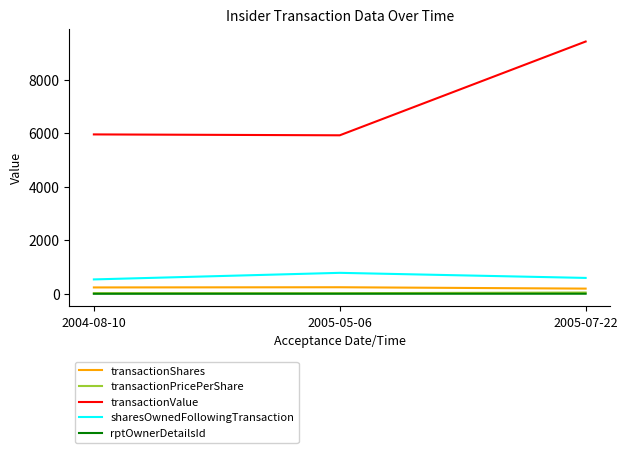

At which category is the sum across all series the highest?

2005-07-22